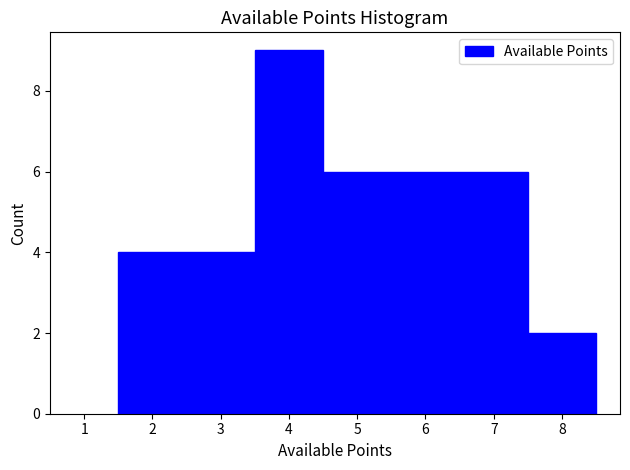

Which range on the x-axis has the tallest bar?

3.5 to 4.5